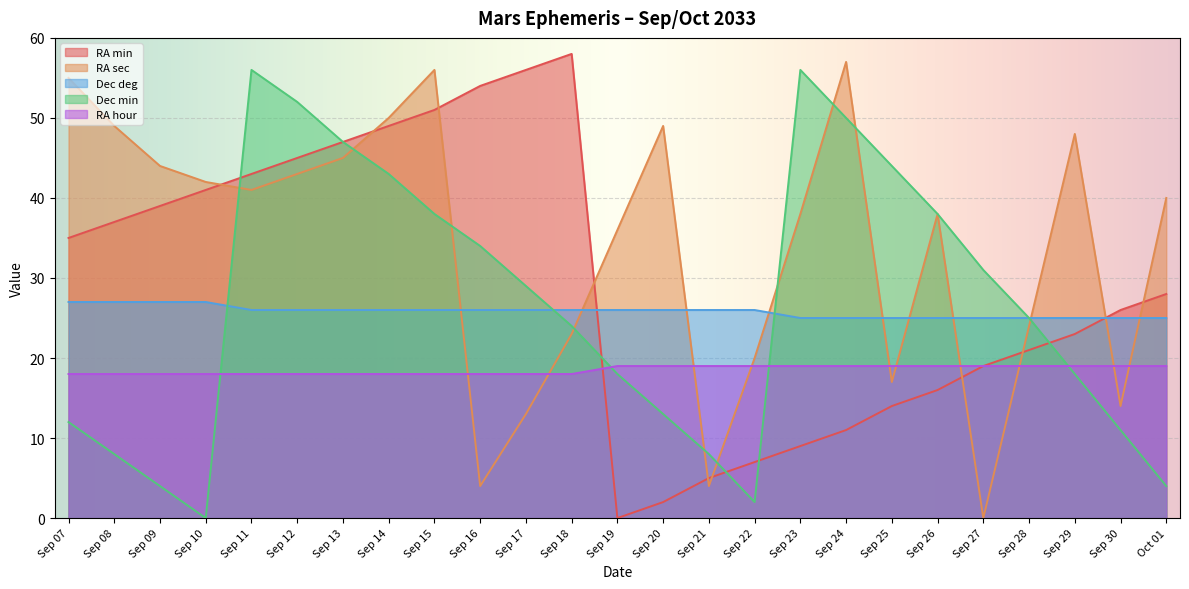

The RA hour series shows 31 at Sep 25. True or false?

False